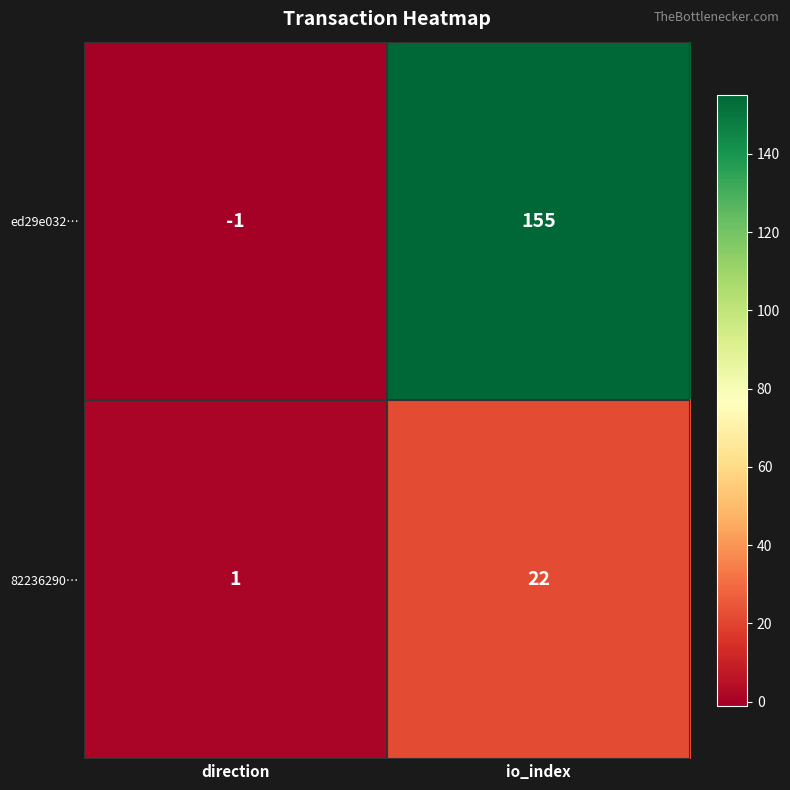

Is the value of ed29e032… at direction greater than the value of 82236290… at io_index?

No